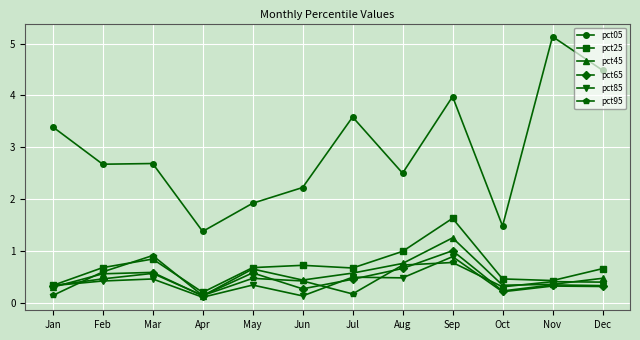

What is the difference between the maximum and minimum values in the pct65 series?

0.9